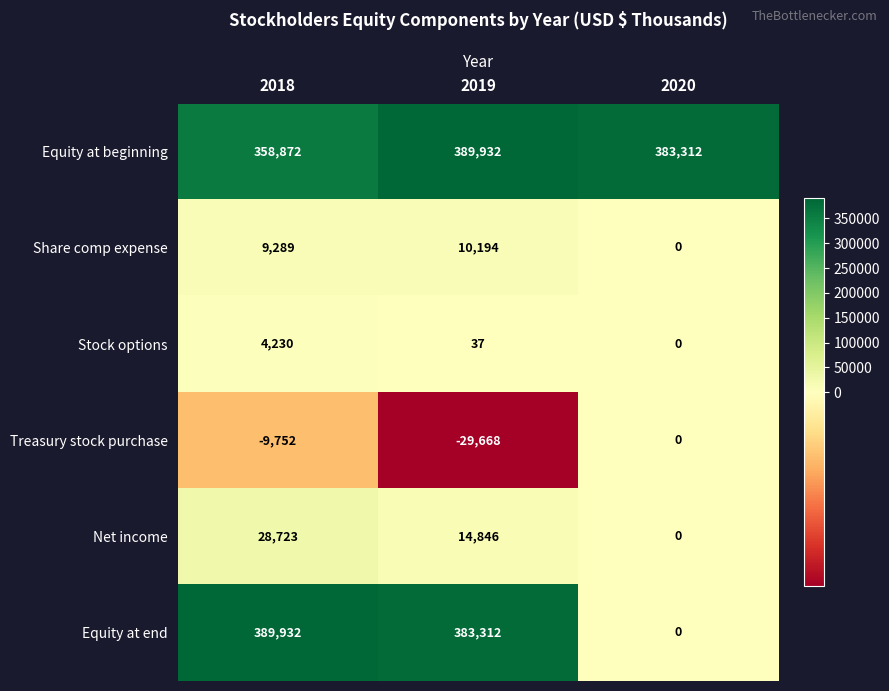

Between 2018 and 2019, which series saw the biggest shift?

Equity at beginning